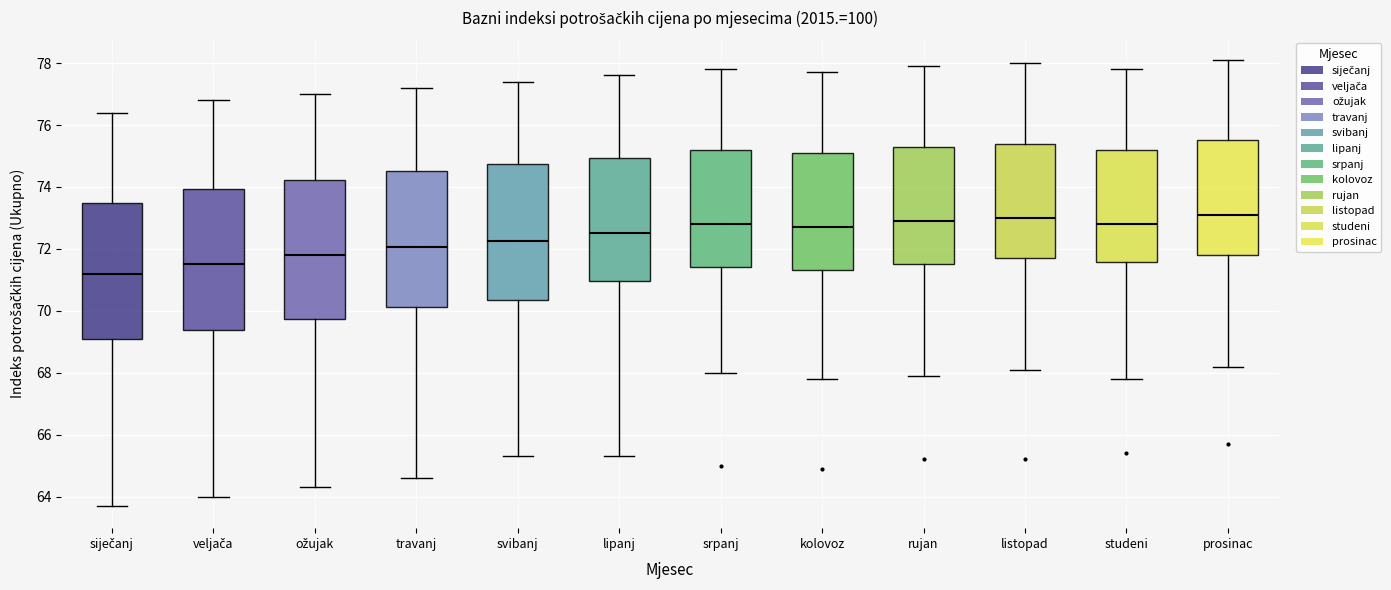

Which box's median line is the lowest?

siječanj